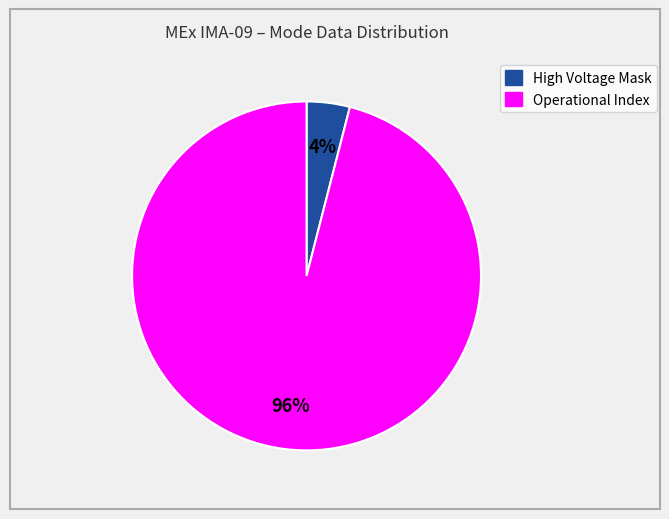

To the nearest percent, what is the difference between the largest and smallest slice percentages?

92%